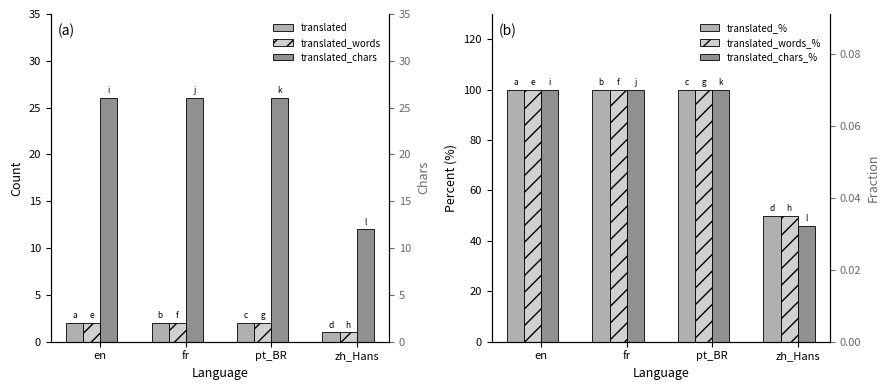

Where is translated_% nearest to the value 75?

en